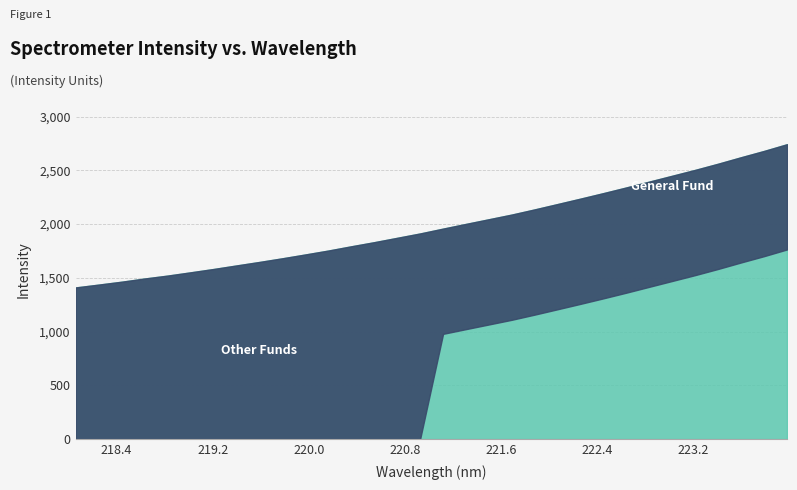

The value at 218.442 is 1464.0. True or false?

True